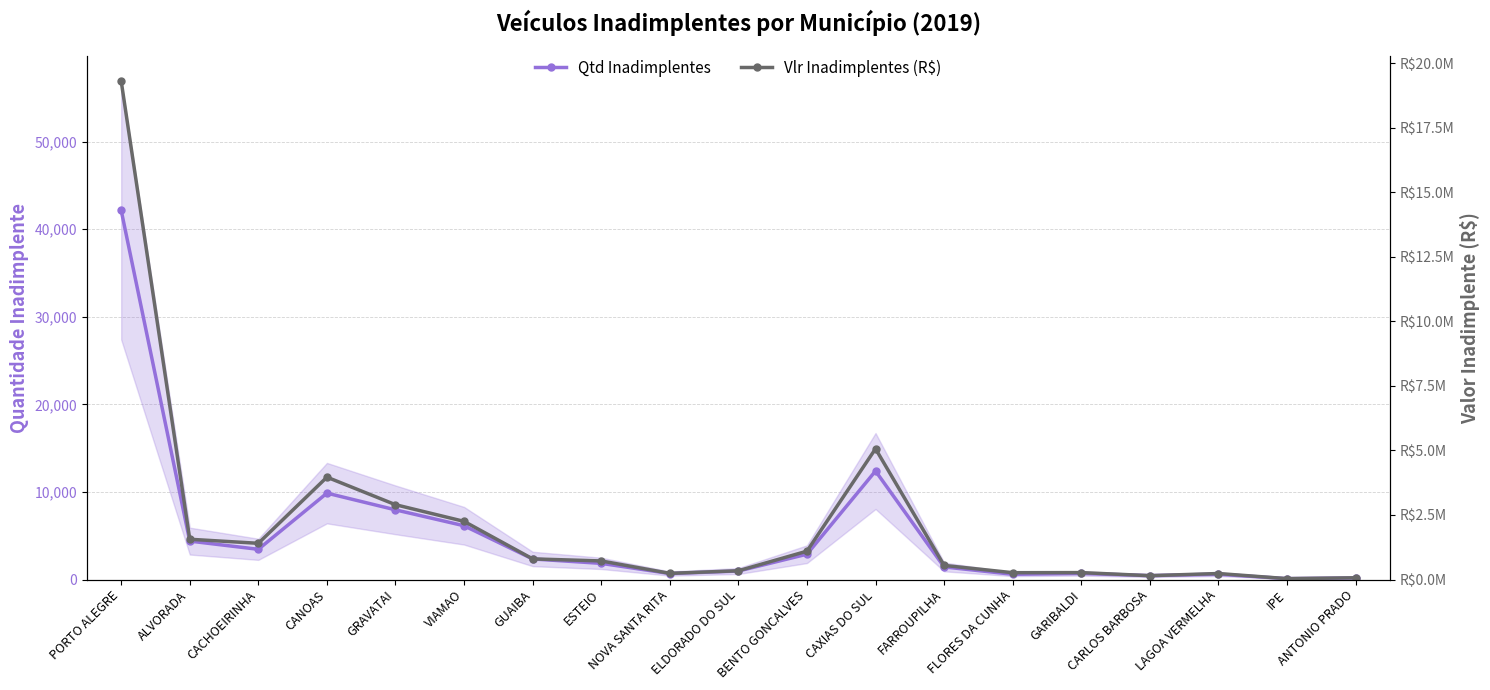

The value of Qtd Inadimplentes at GARIBALDI is 1024.7. True or false?

False